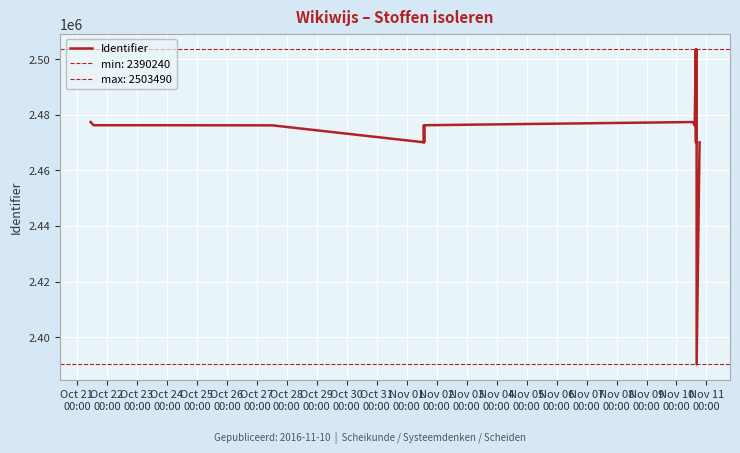

Which has a higher value, Nov 04
00:00 or Nov 02
00:00?

Nov 04
00:00